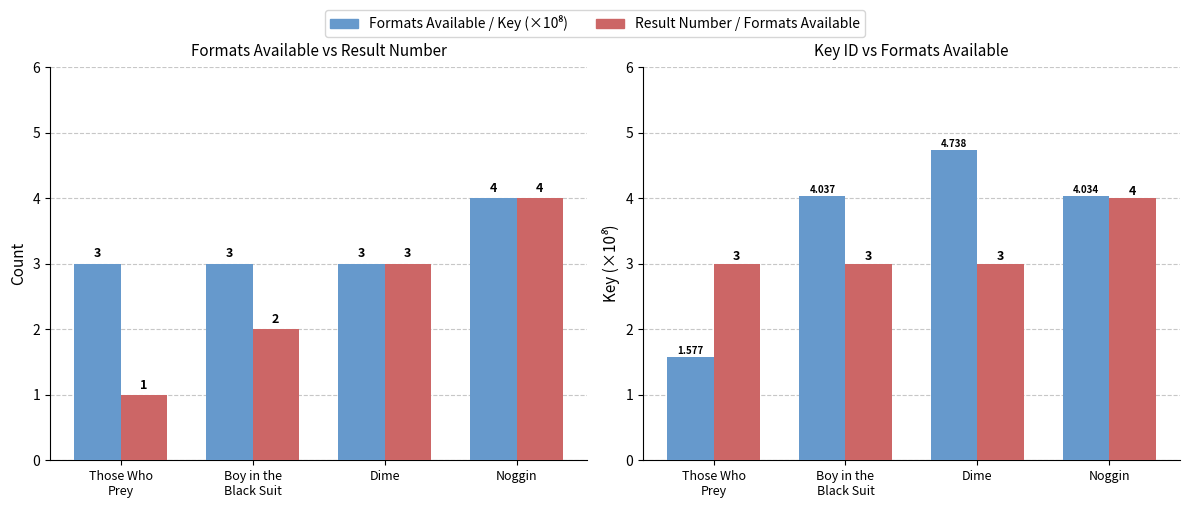

What is the label of the 1st bar from the left?

Those Who
Prey